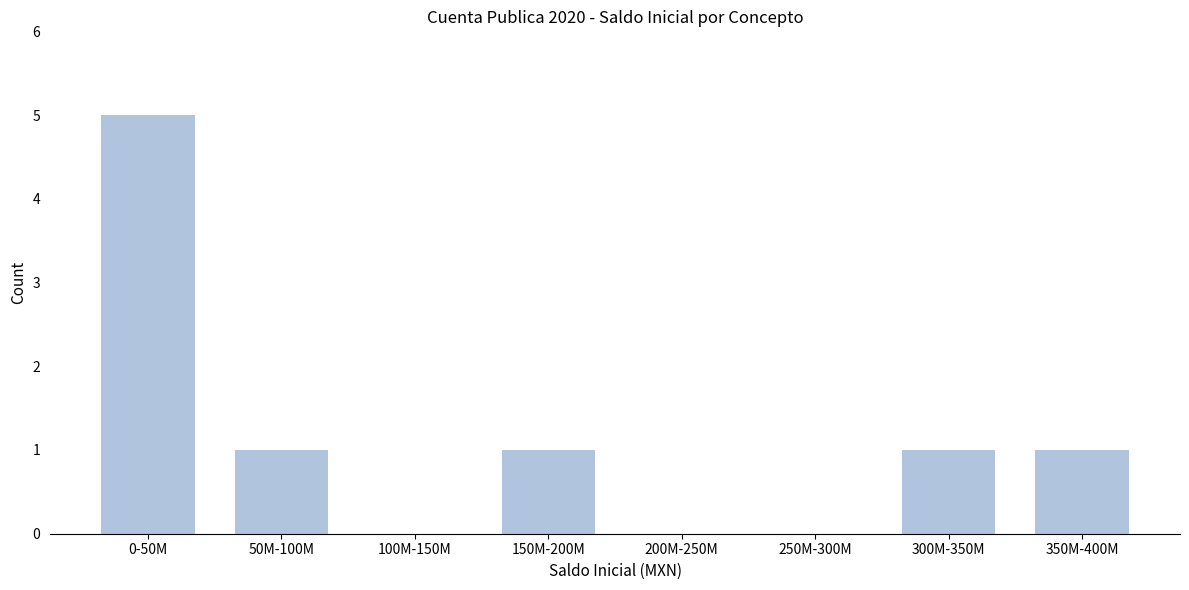

Reading left to right, extract all data points from this chart.

0-50M=5	50M-100M=1	100M-150M=0	150M-200M=1	200M-250M=0	250M-300M=0	300M-350M=1	350M-400M=1